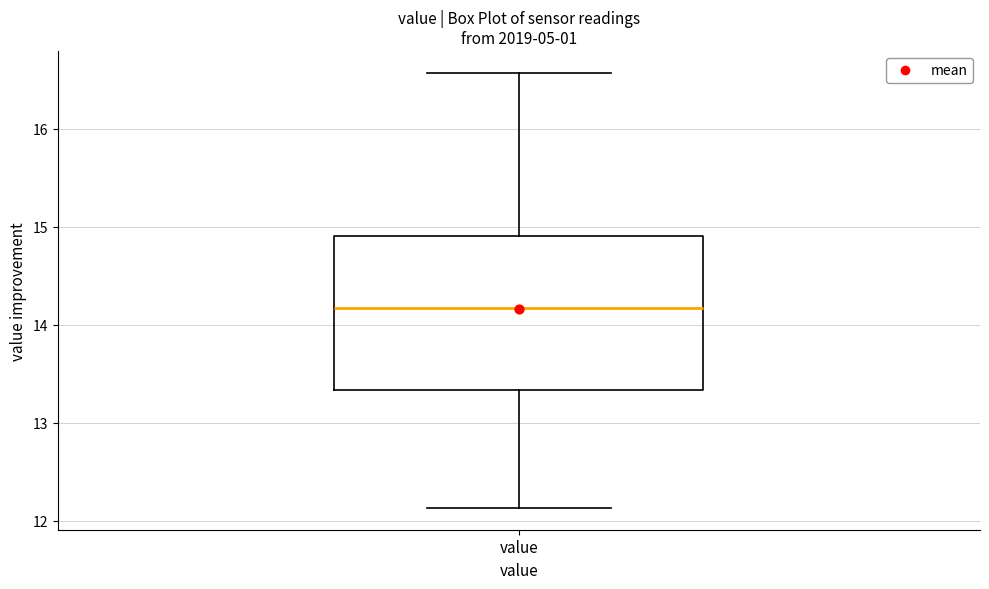

Read this box plot against the y-axis: the position of the median line, the range covered by the box, and the ends of both whiskers. The values are not printed on the chart, so give them approximately, as read against the axis.

median 14.2, box 13.3 to 14.9, whiskers 12.1 to 16.6